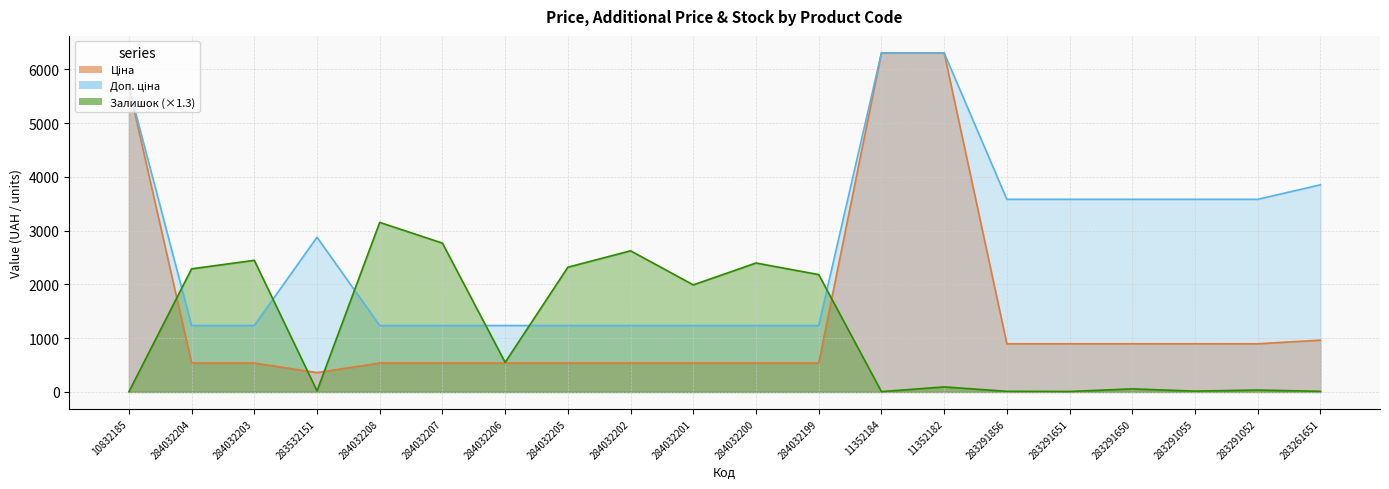

Does the chart display data point markers on the line(s)?

No